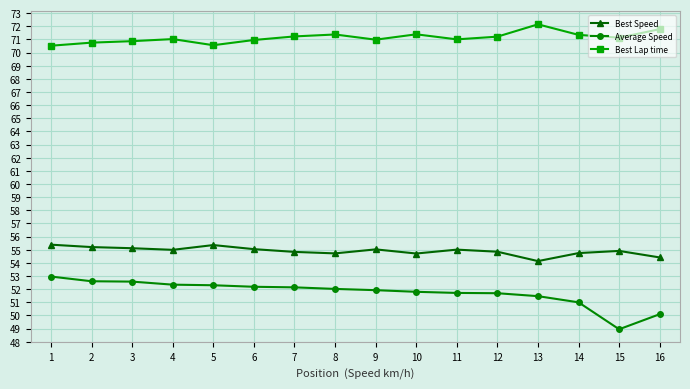

What is the value of the Average Speed point at the 4th from the left?

52.3